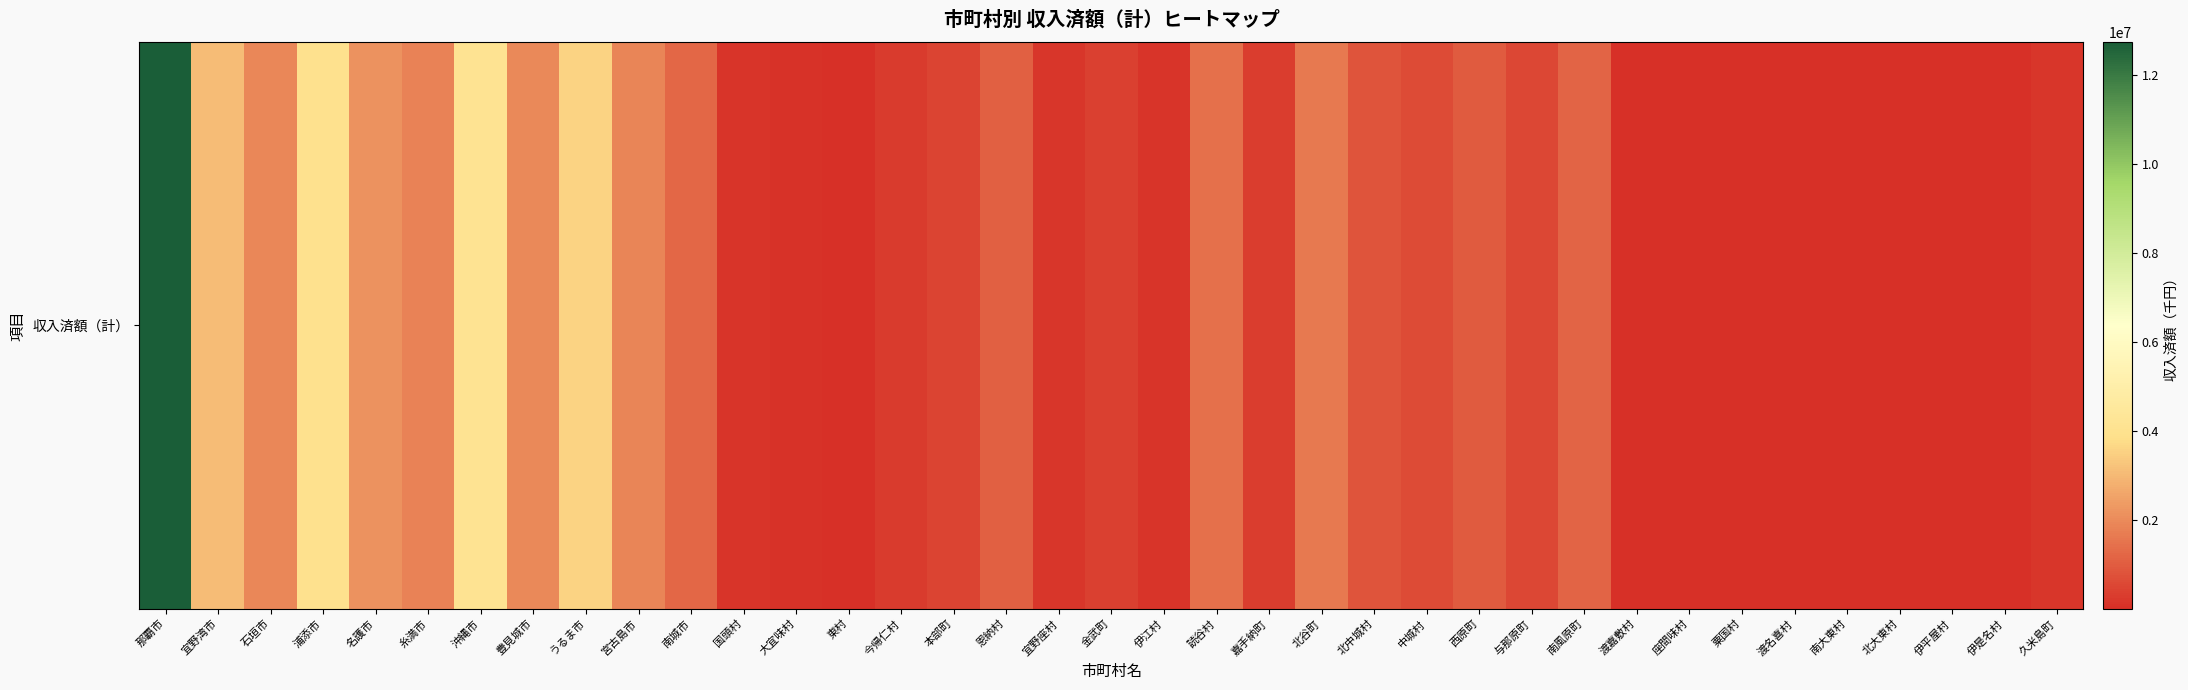

What is the smallest value displayed?

4228